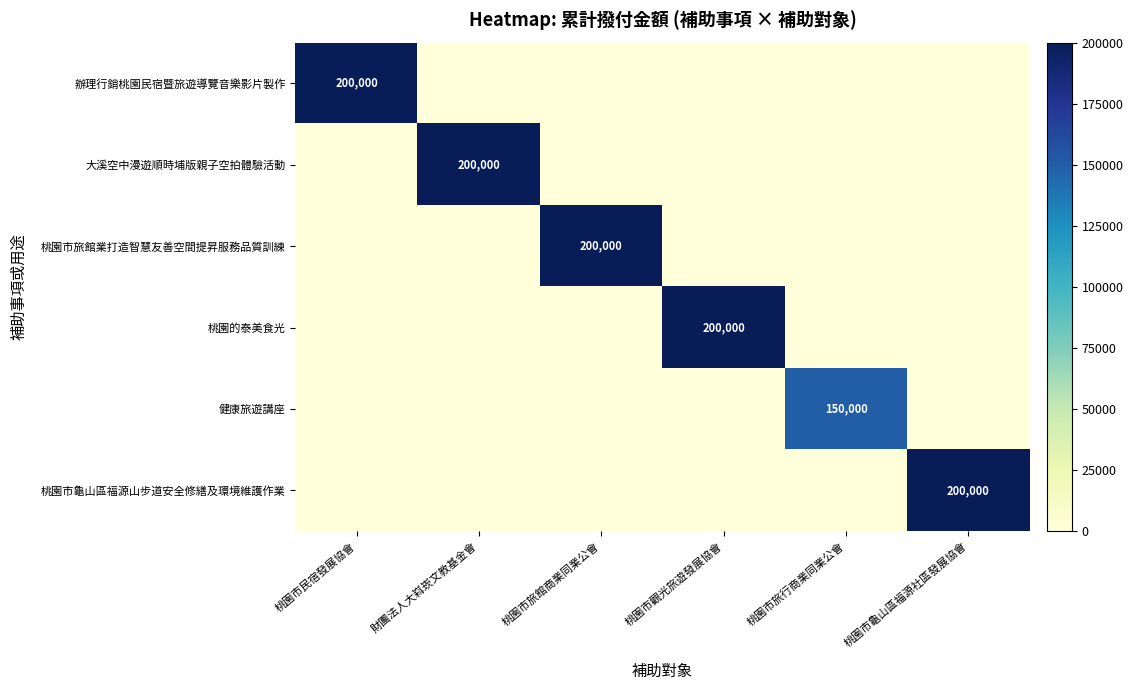

True or false: 健康旅遊講座 has a value of 88007 at 桃園市旅行商業同業公會.

False